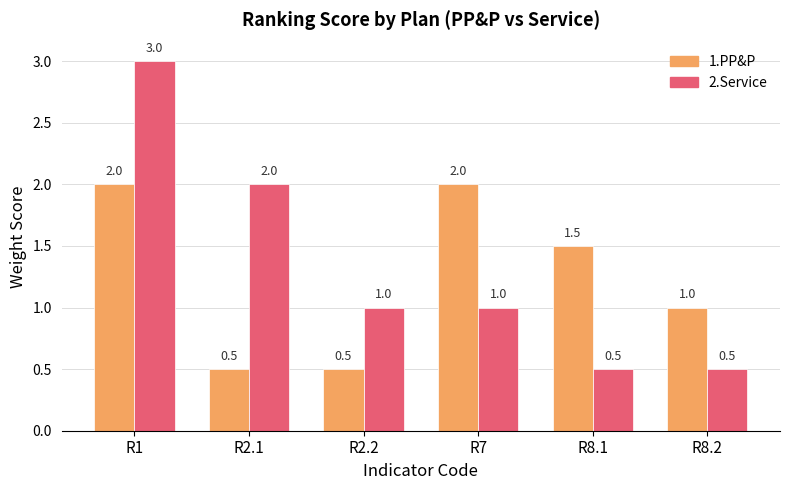

What position from the right is R1?

6